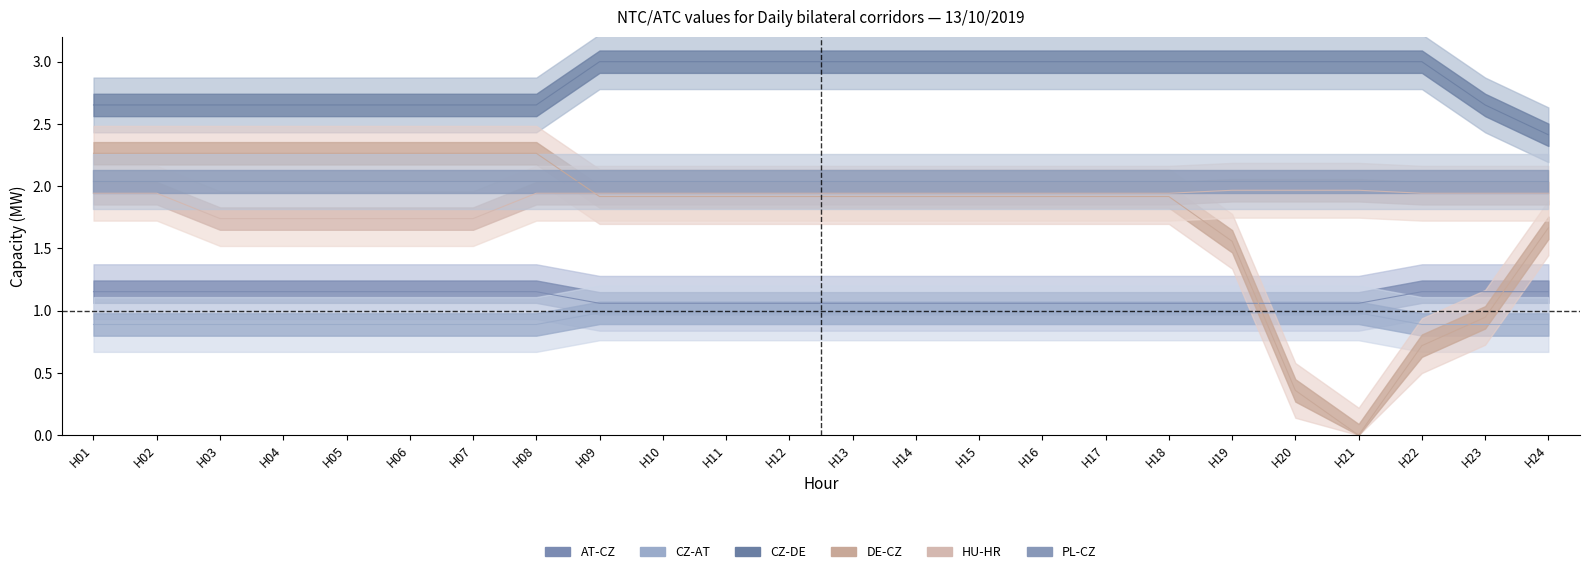

What is the average value of the CZ-DE series?

2.8